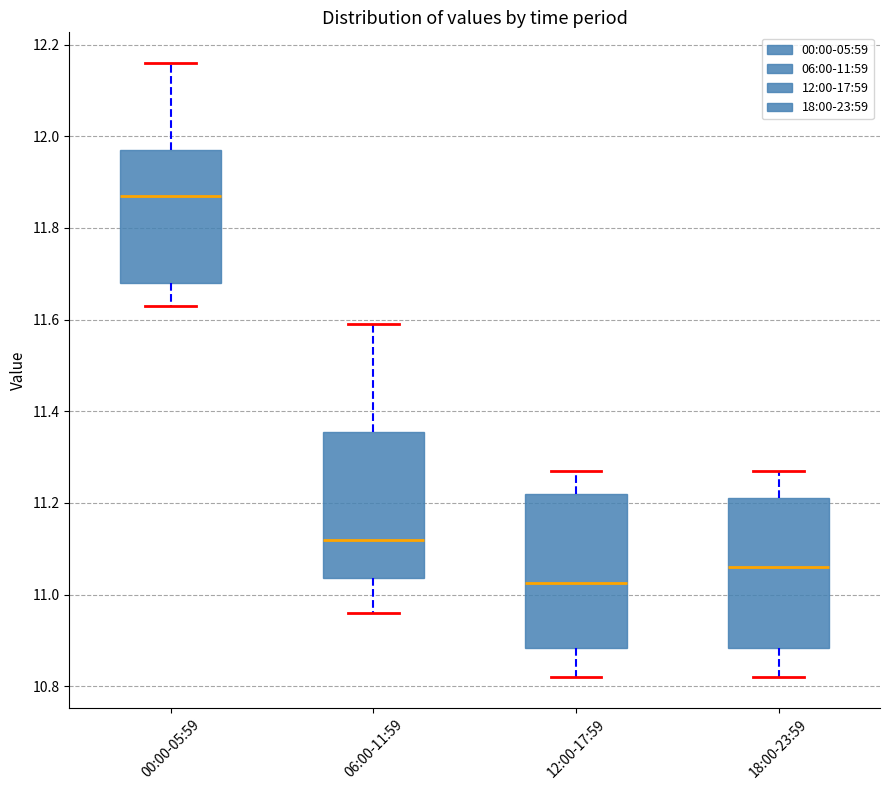

Which box has the highest median line?

00:00-05:59